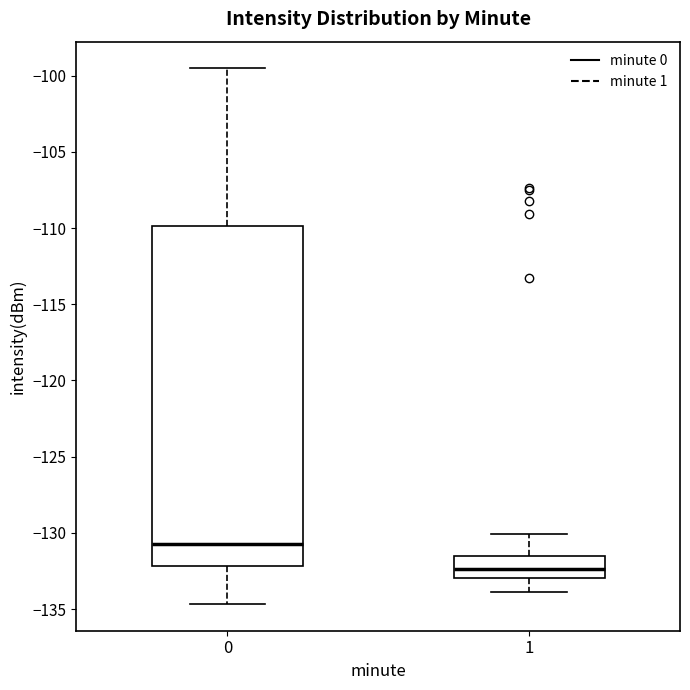

Reading left to right, read every box against the y-axis: the position of its median line, the range the box covers, and the ends of its whiskers. The values are not printed on the chart, so give them approximately, as read against the axis.

0: median -130.5, box -132.0 to -110.0, whiskers -134.5 to -99.5
1: median -132.5, box -133.0 to -131.5, whiskers -134.0 to -130.0